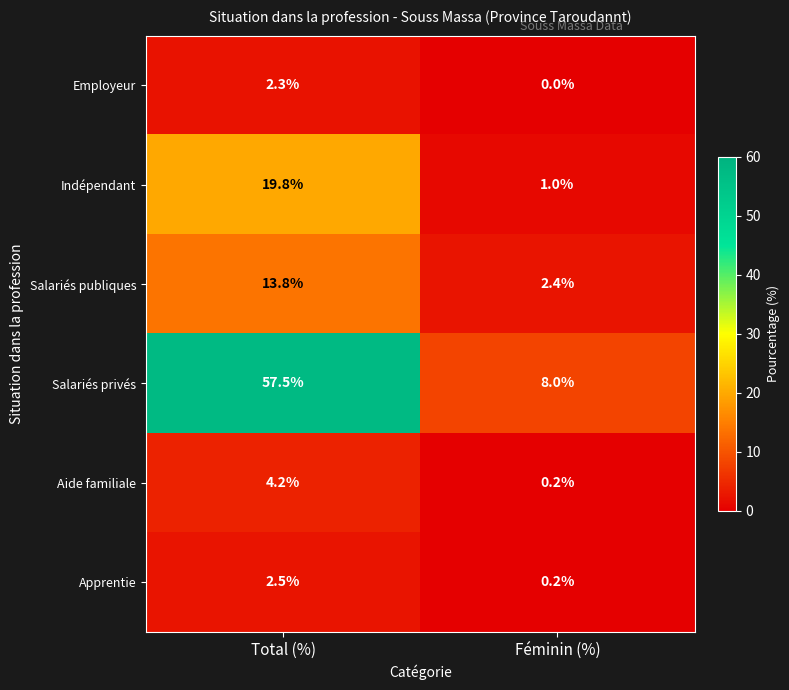

At how many categories does at least one series exceed 0?

2